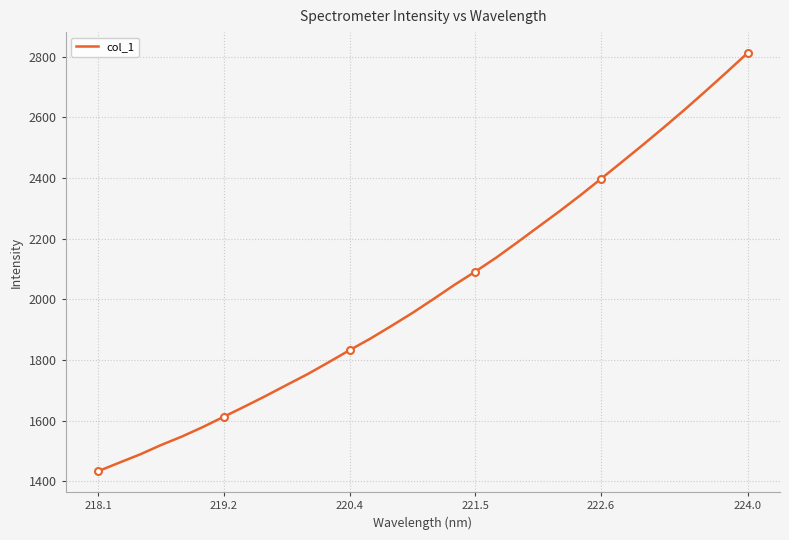

At which label does col_1 reach its peak?

224.0